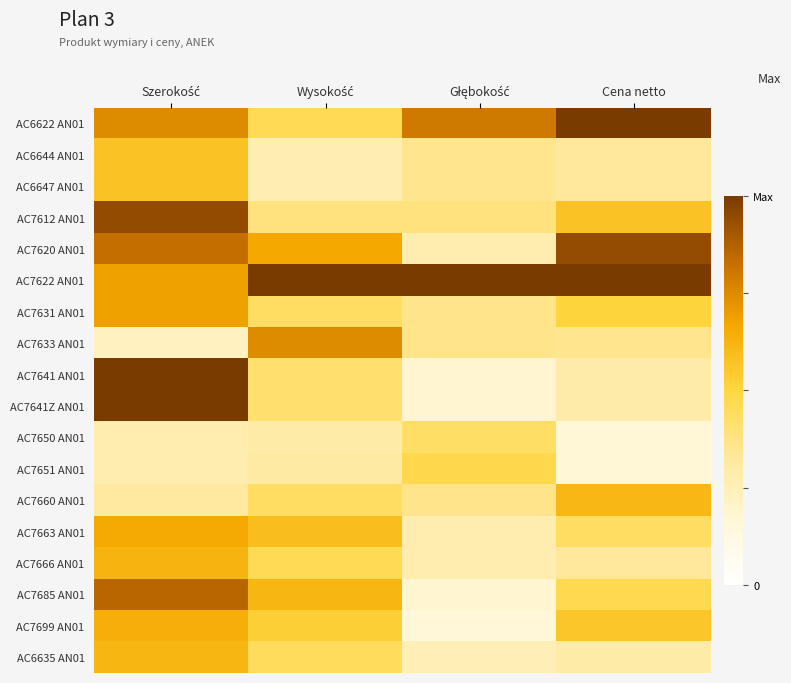

How many categories are shown in the chart?

4